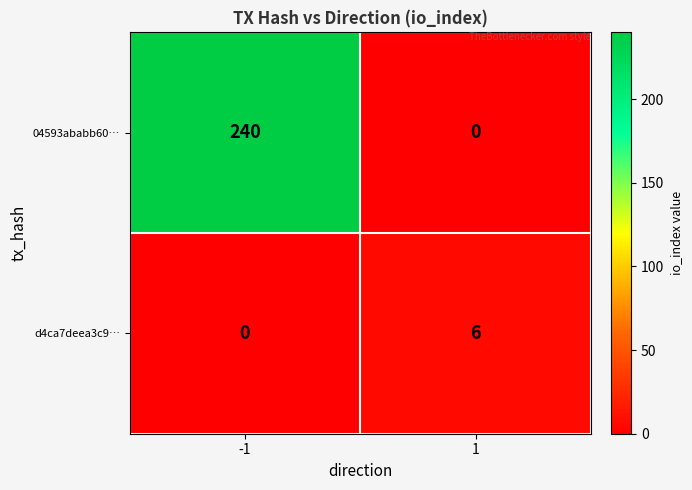

What is the approximate value of d4ca7deea3c9… at 1?

6